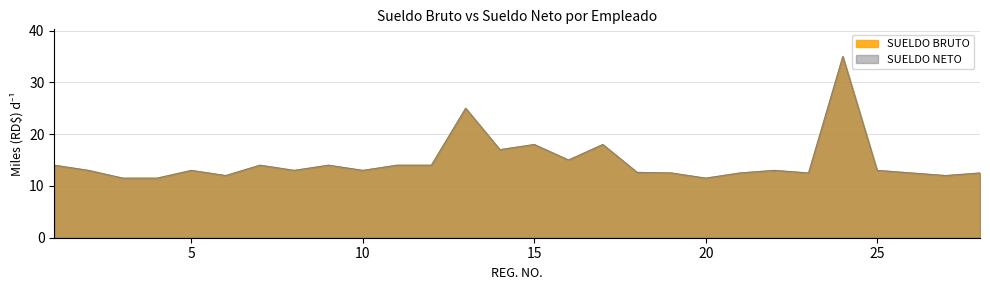

True or false: SUELDO BRUTO has a value of 5.3 at 25.

False